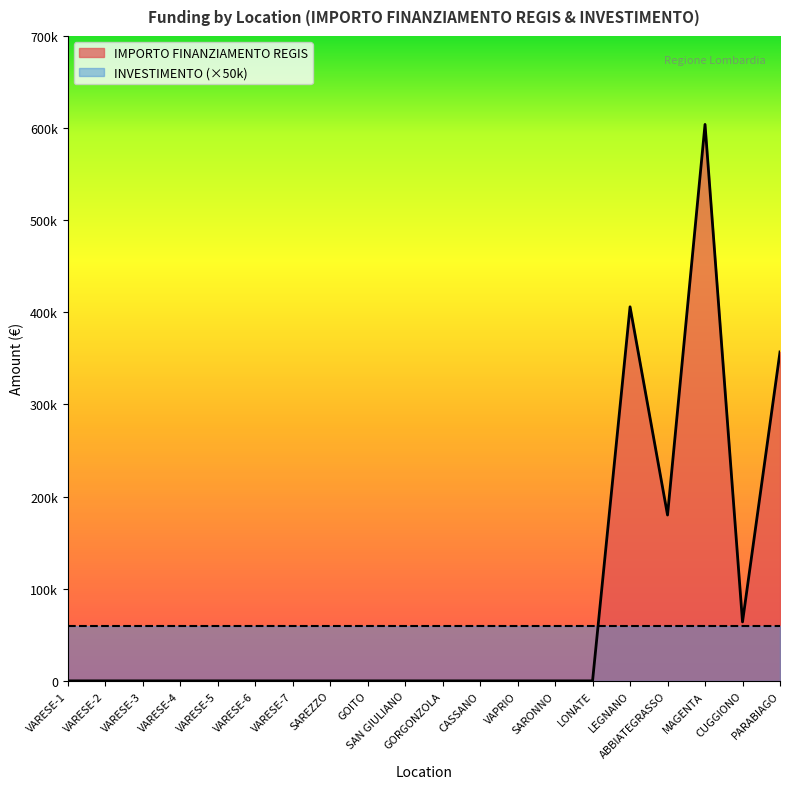

Which has a higher value, SARONNO or LEGNANO?

LEGNANO